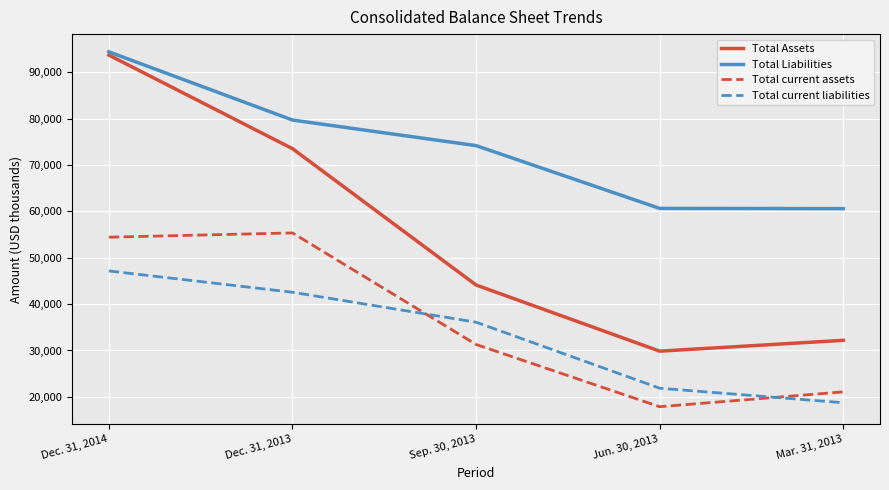

Count the number of data series in this chart.

4